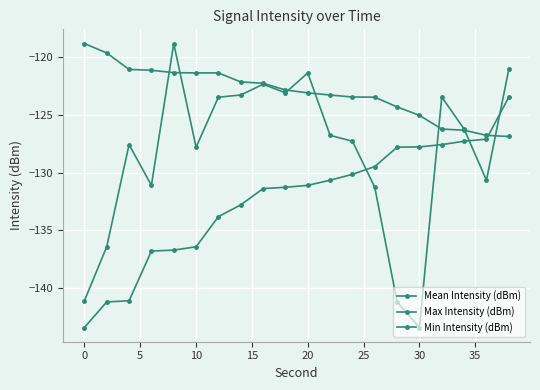

How many intersections are there between Mean Intensity (dBm) and Max Intensity (dBm)?

7